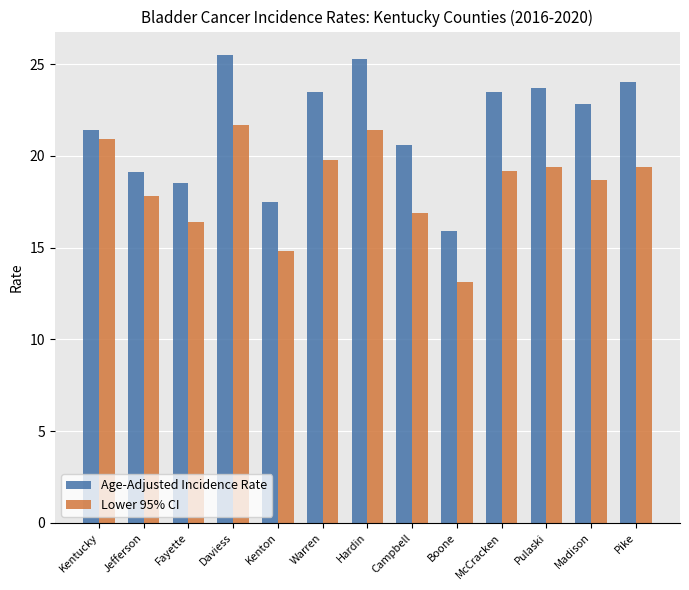

What is the difference between the maximum and minimum values in the Age-Adjusted Incidence Rate series?

9.6